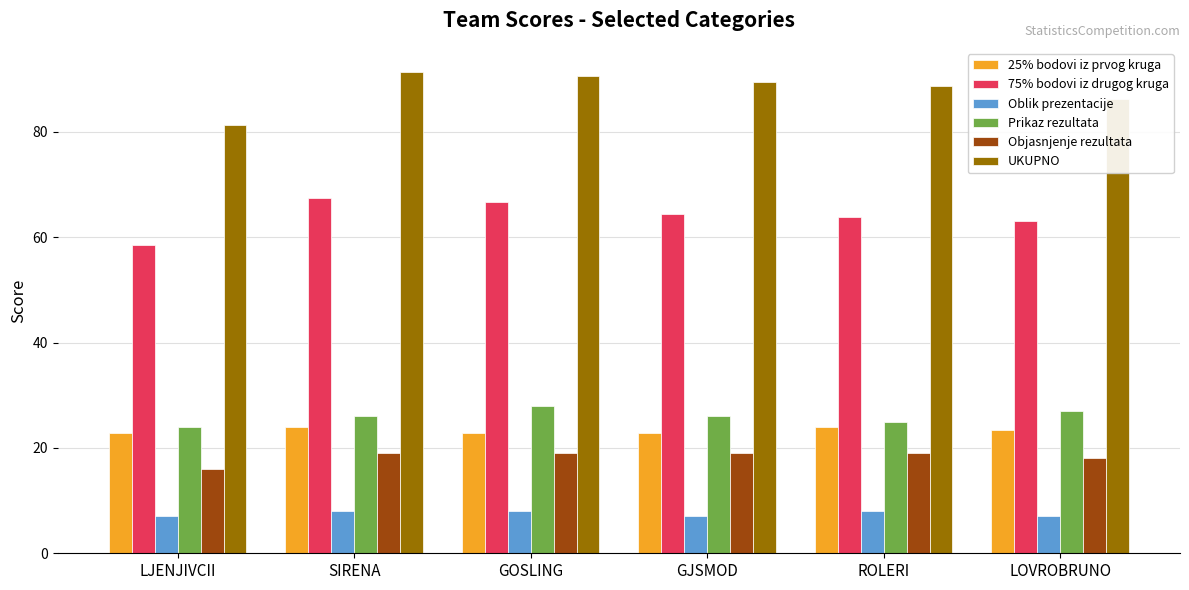

At how many categories does at least one series exceed 49?

6